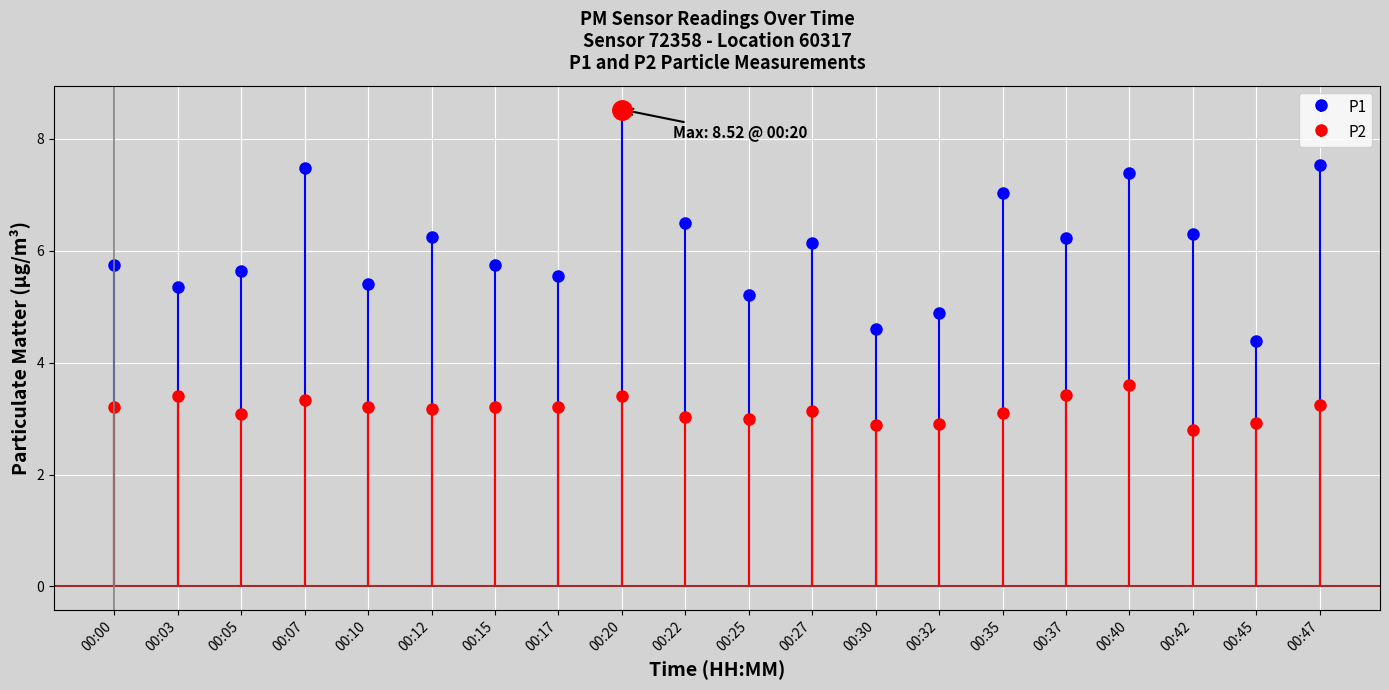

What is the maximum value shown in the chart?

8.5